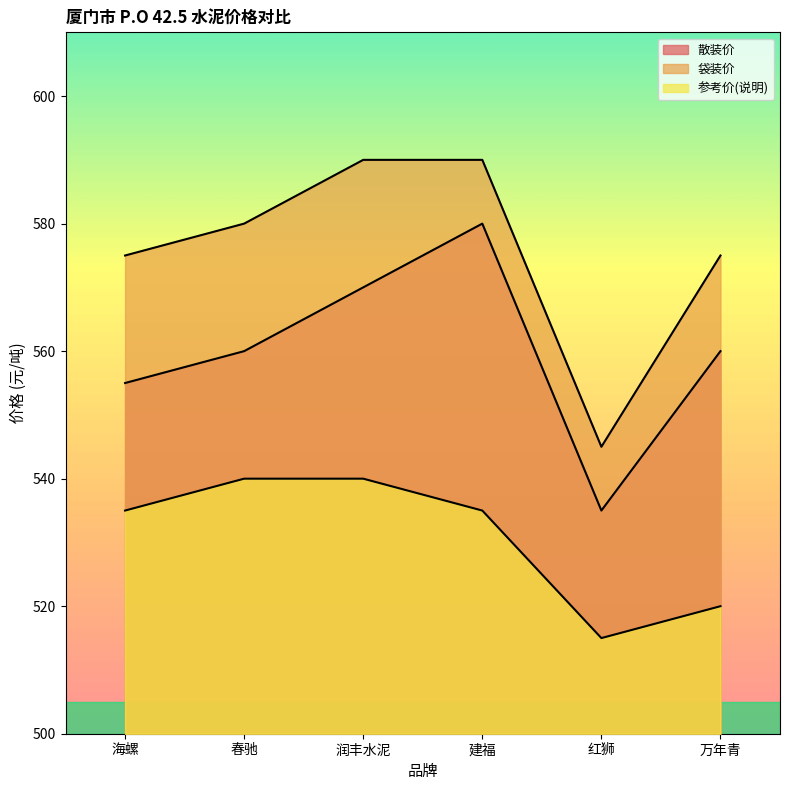

What position from the left is 建福?

4